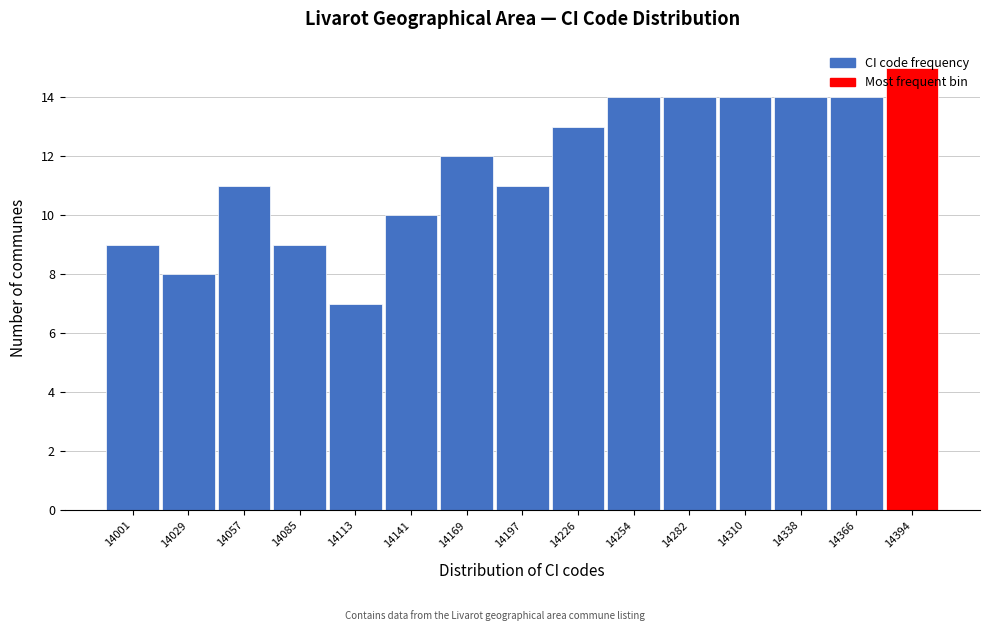

What value does the data have at 14394?

15